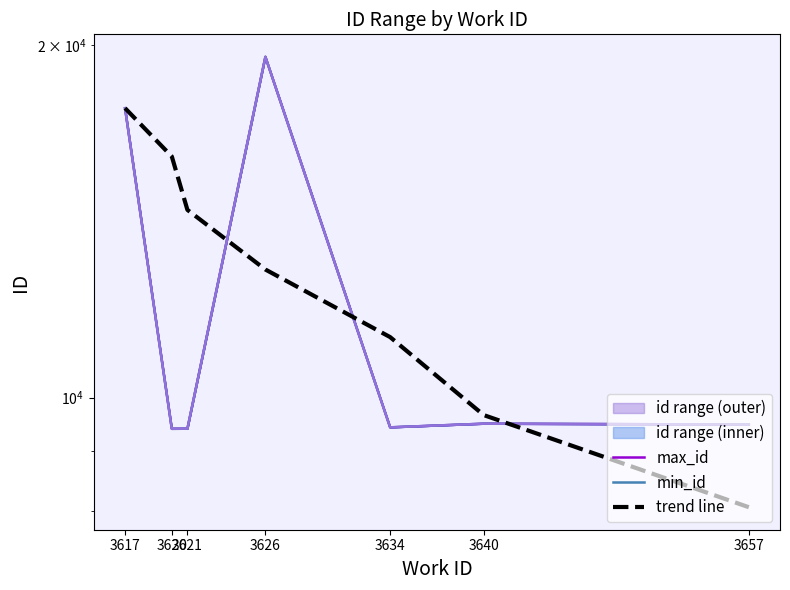

Between which two adjacent categories do trend line and max_id first intersect?

3621 and 3626